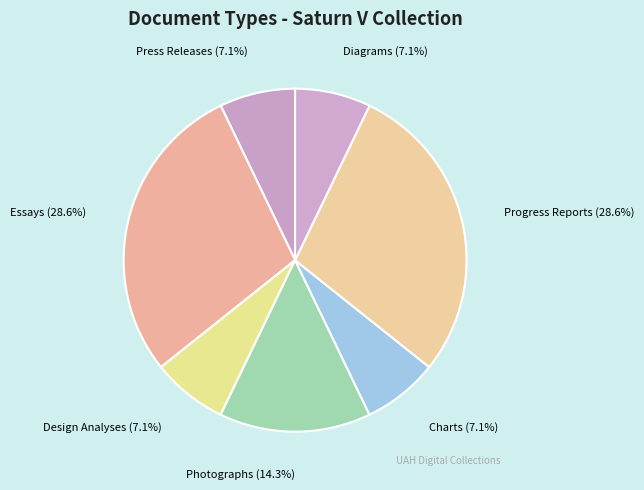

Is there a majority slice in this chart?

No